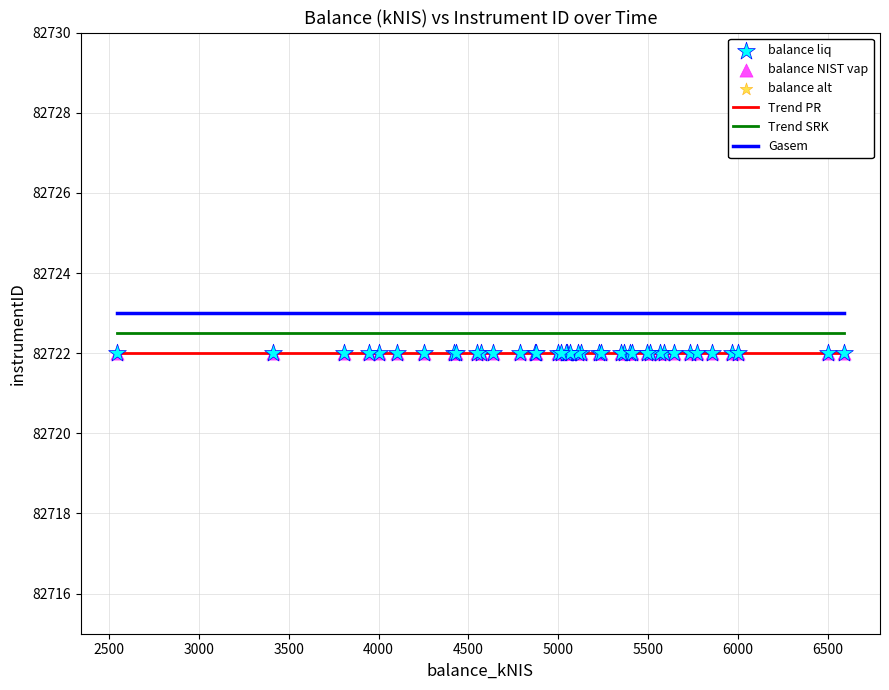

True or false: Trend SRK and Gasem intersect in this chart.

False